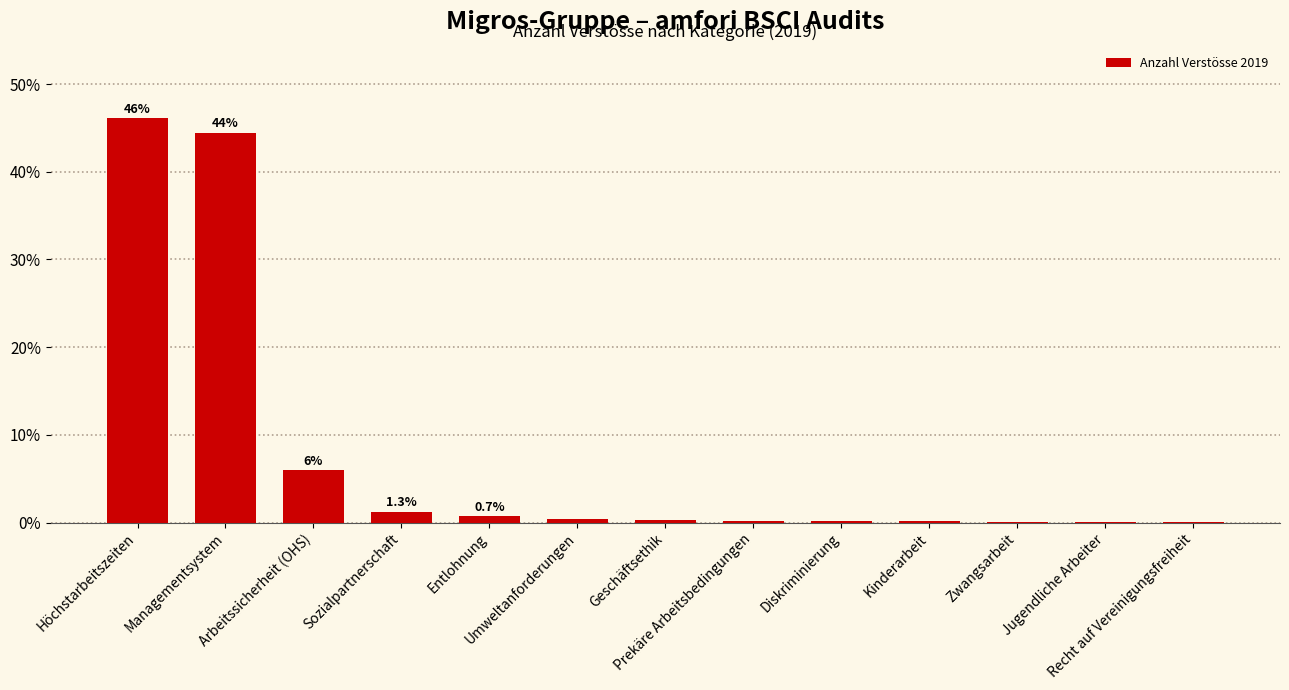

At which category does the chart reach its peak across all series?

Höchstarbeitszeiten